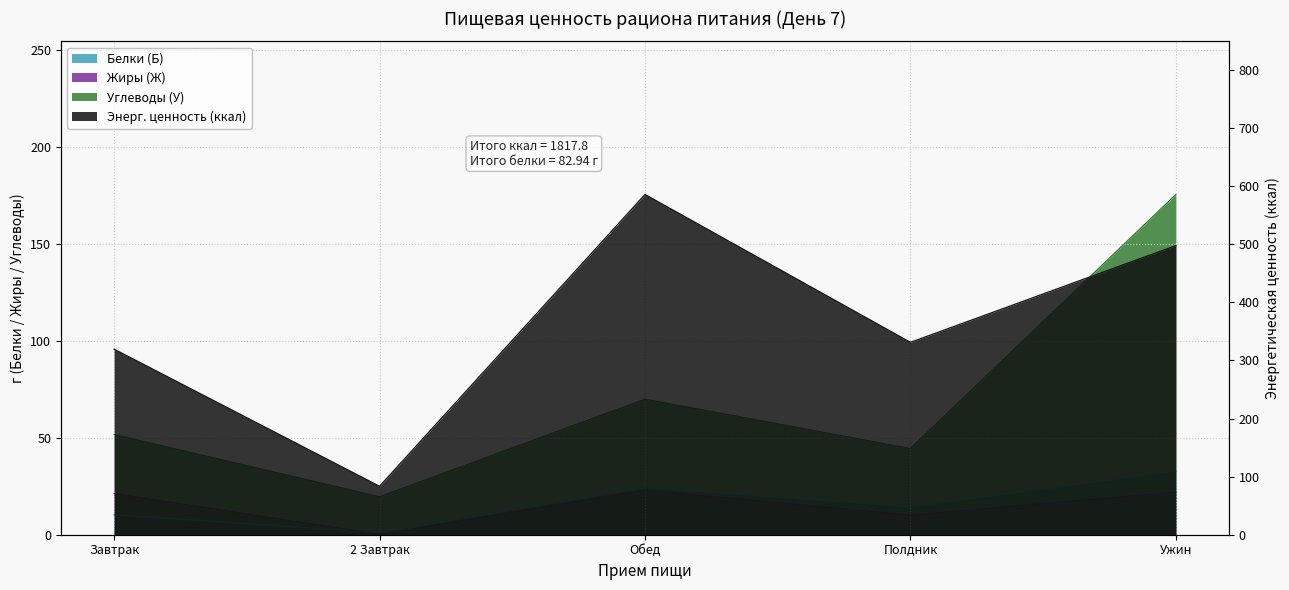

What is the average value of the Жиры (Ж) series?

15.3